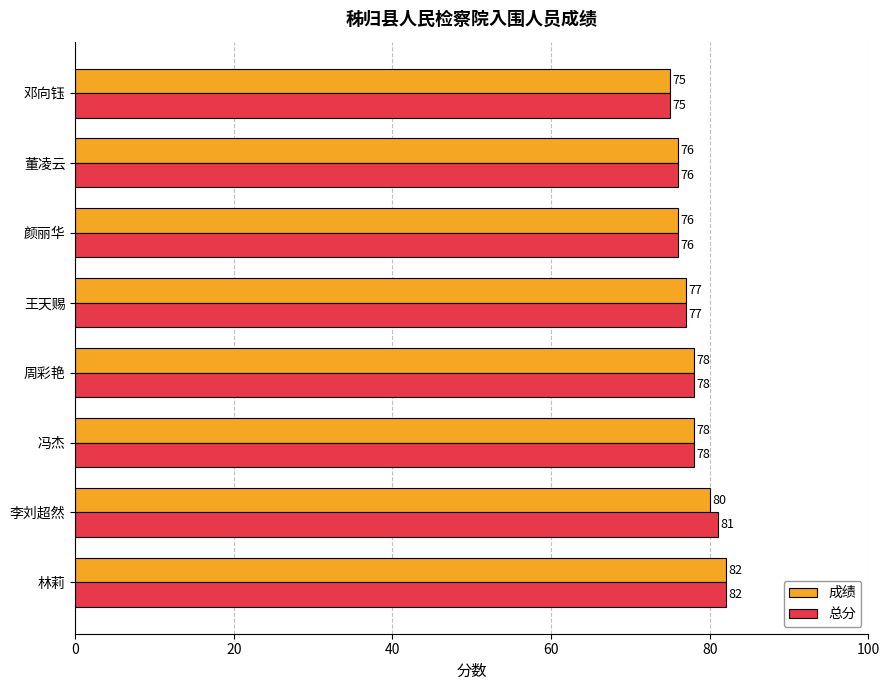

What is the sum of all 总分 values?

623